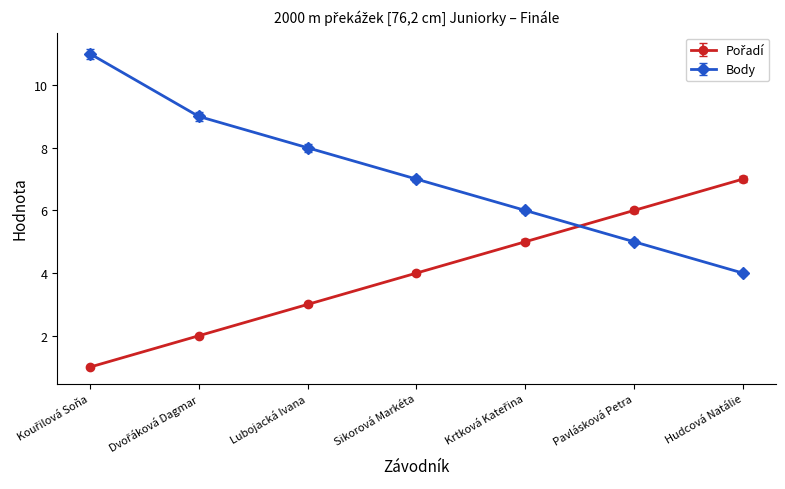

What is the greatest value displayed?

11